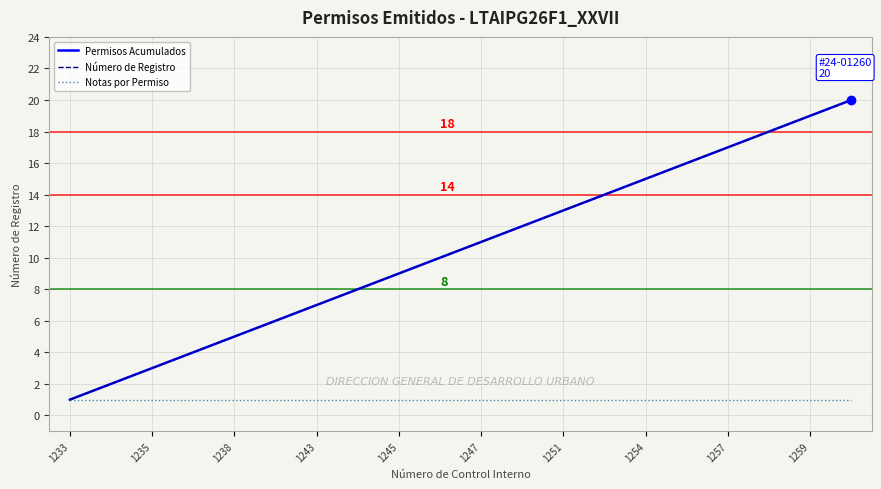

Which label corresponds to the smallest value in the chart?

1233